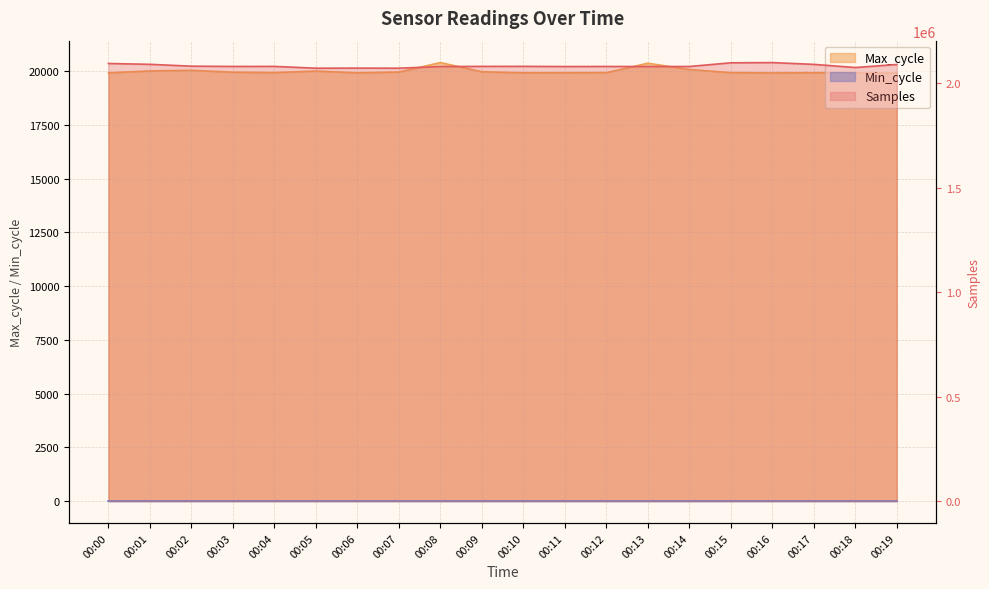

How many values in the Samples series are below 2080808?

10